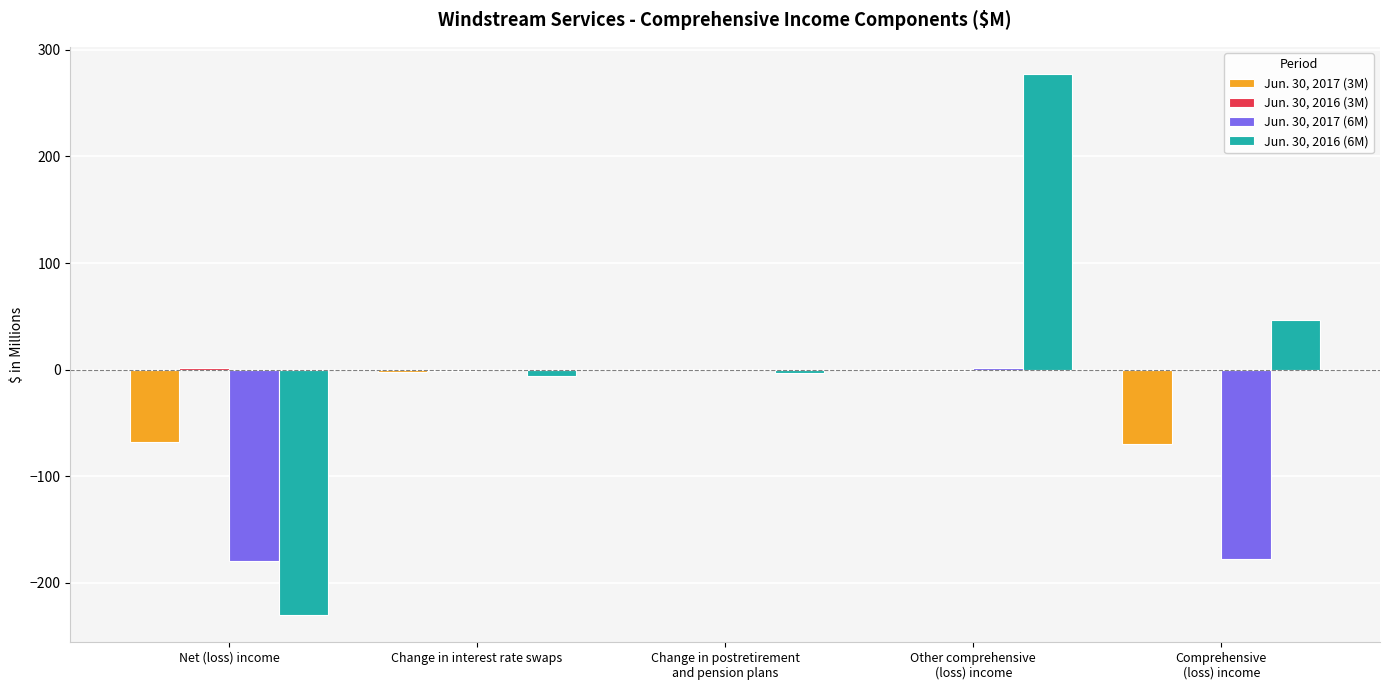

What is the sum of all Jun. 30, 2016 (6M) values?

84.9